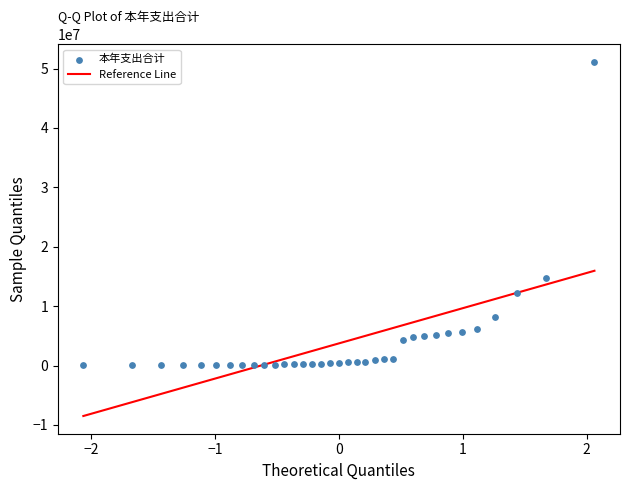

What is the range of X values (max minus min)?

4.1